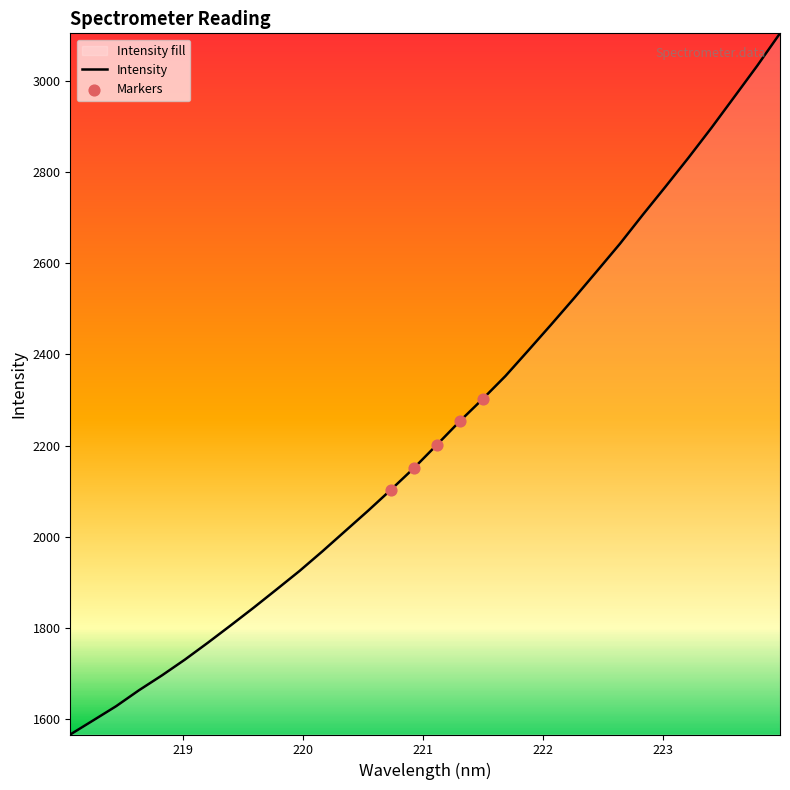

What is the smallest value displayed?

1567.1